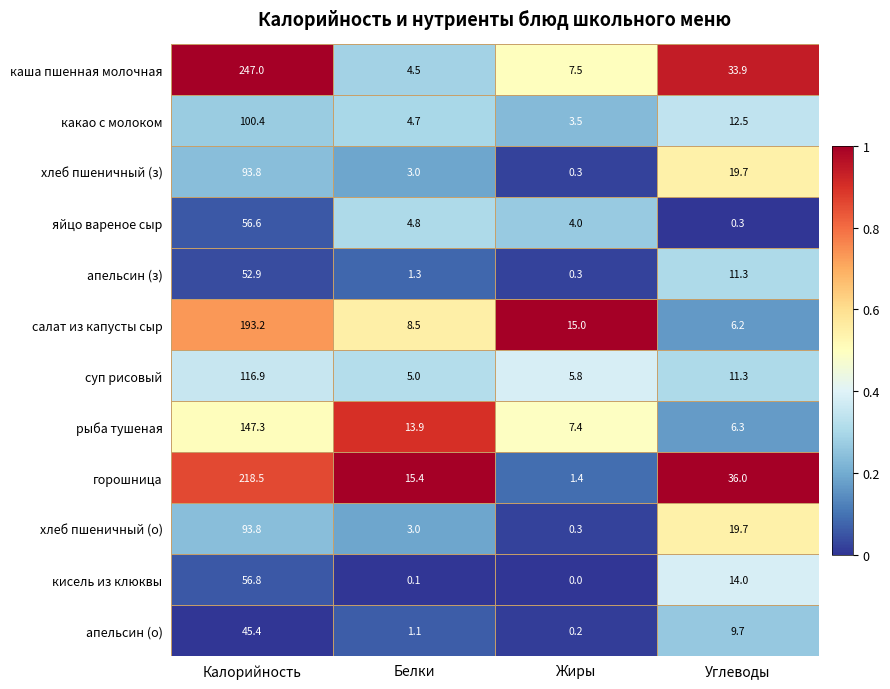

At which label does салат из капусты сыр first exceed 15?

Калорийность